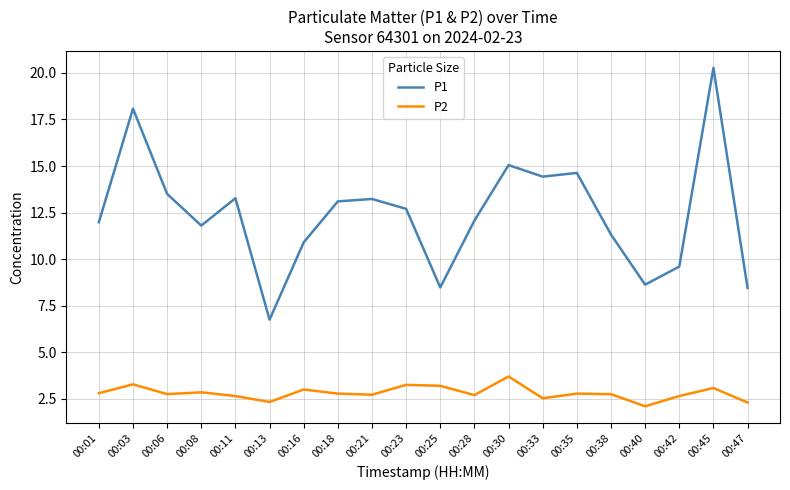

Read the P1 value at 00:38.

11.3